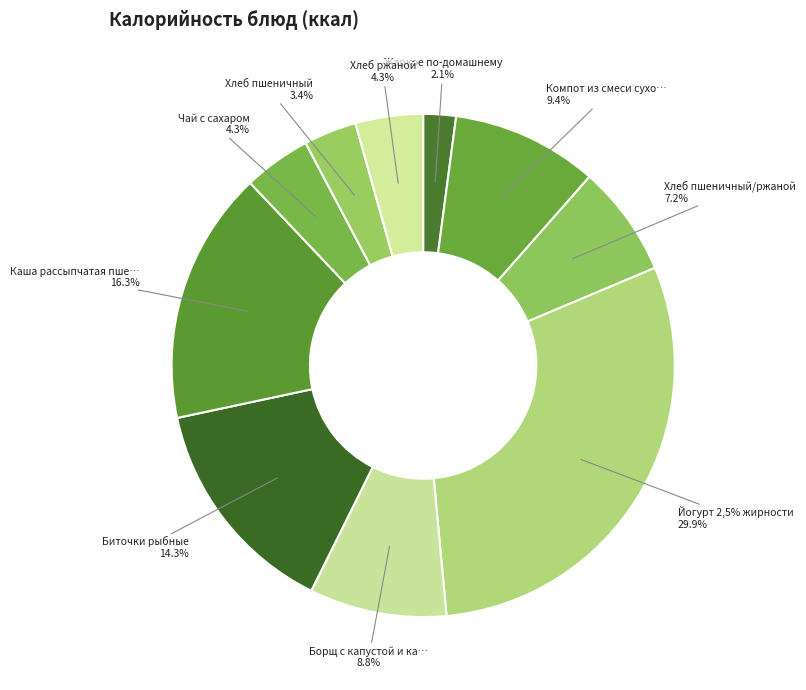

What is the largest slice in the pie chart?

Йогурт 2,5% жирности